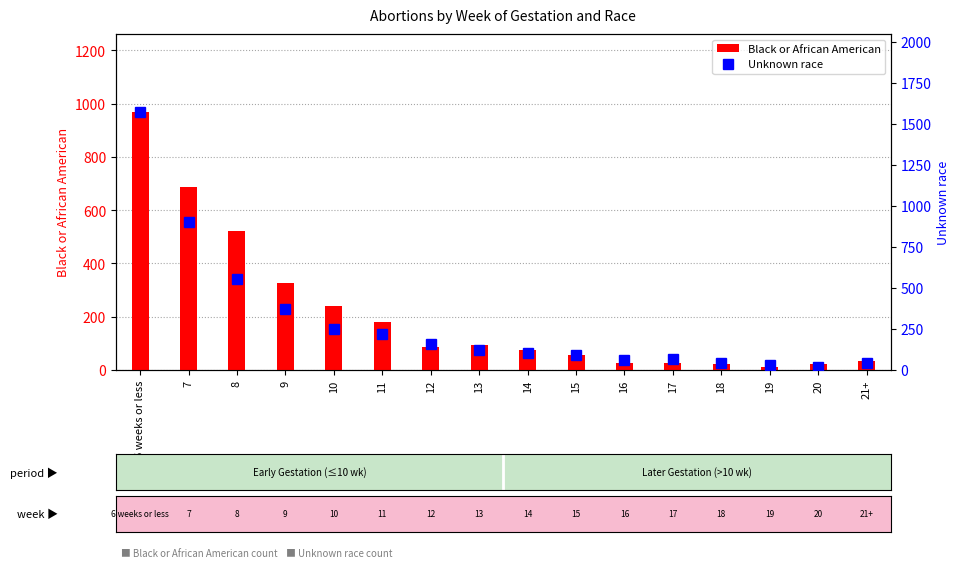

The Unknown race series shows 24 at 15. True or false?

False